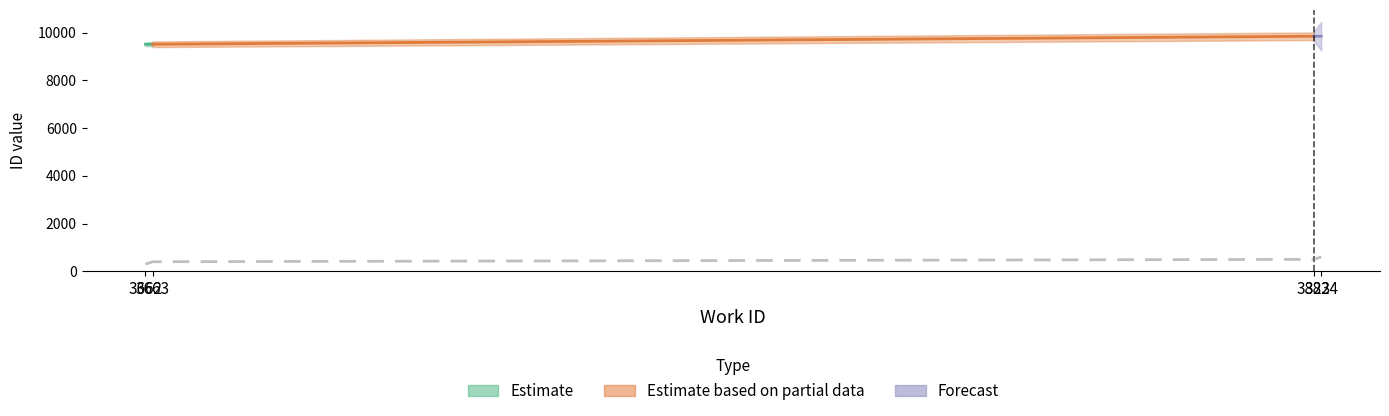

At which category is the sum across all series the highest?

3824